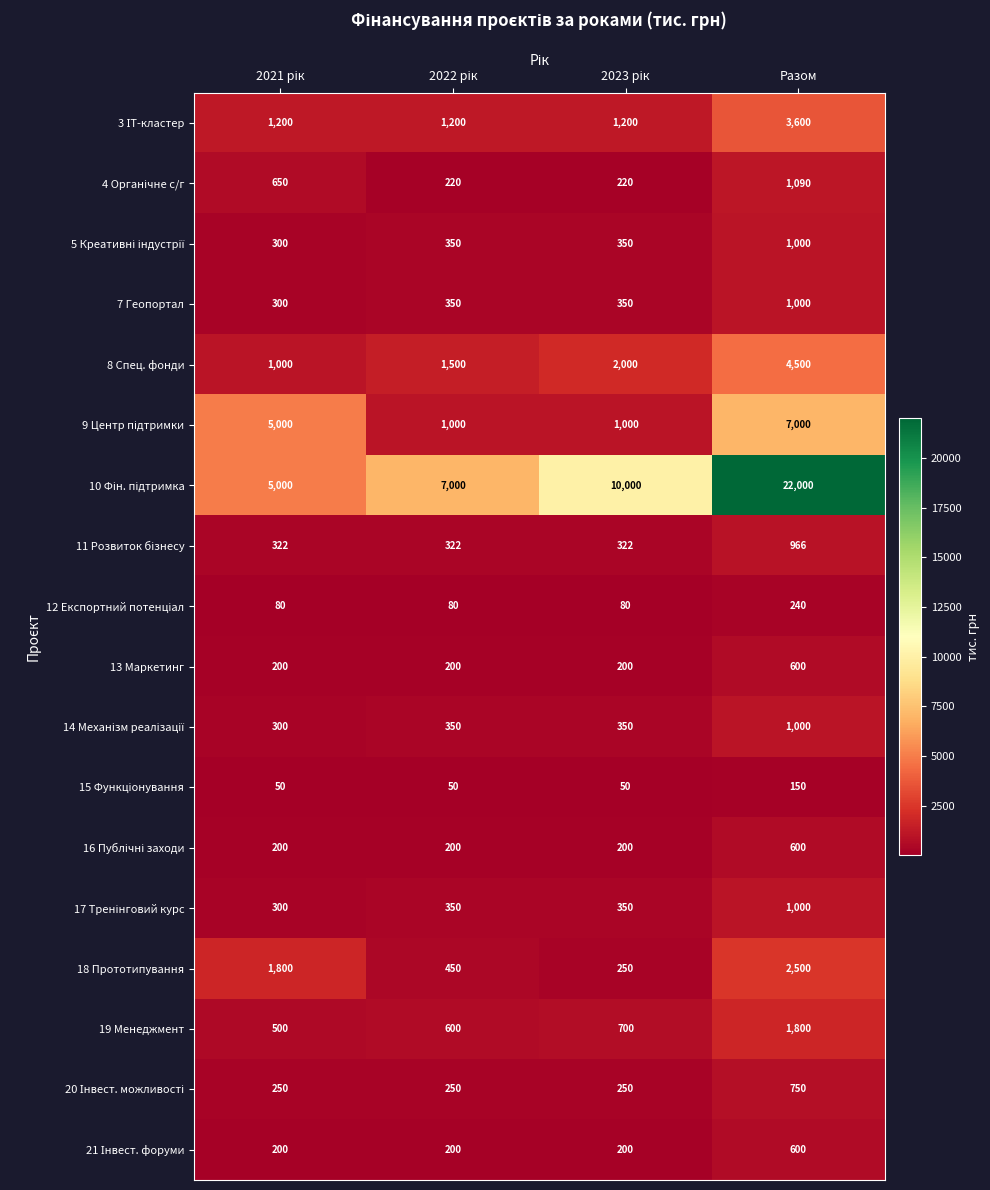

What is the average value of the 18 Прототипування series?

1250